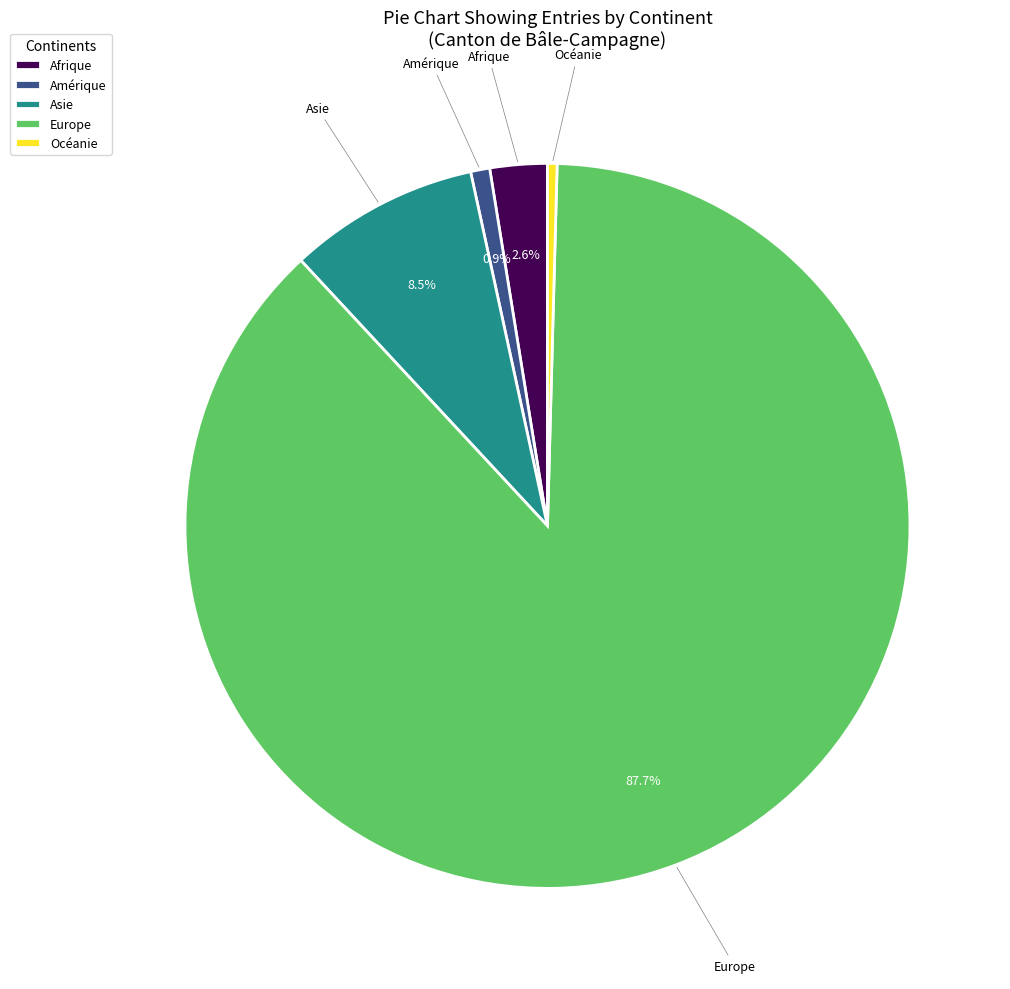

Does Asie account for over 50% of the chart?

No